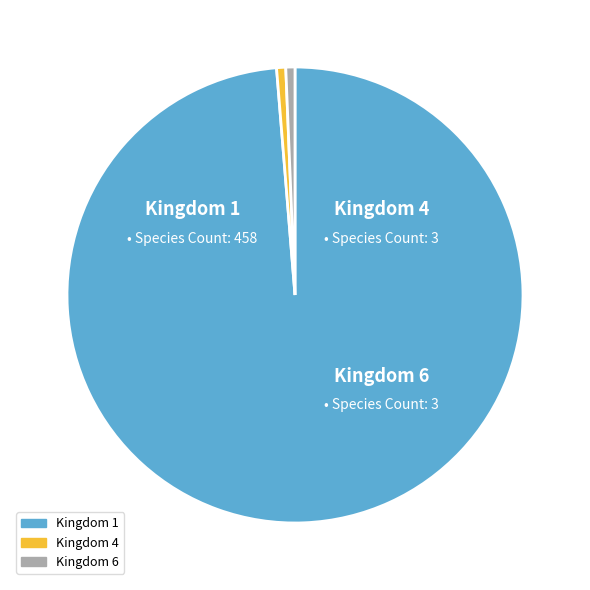

The Kingdom 4 slice represents 14% of the pie. True or false?

False